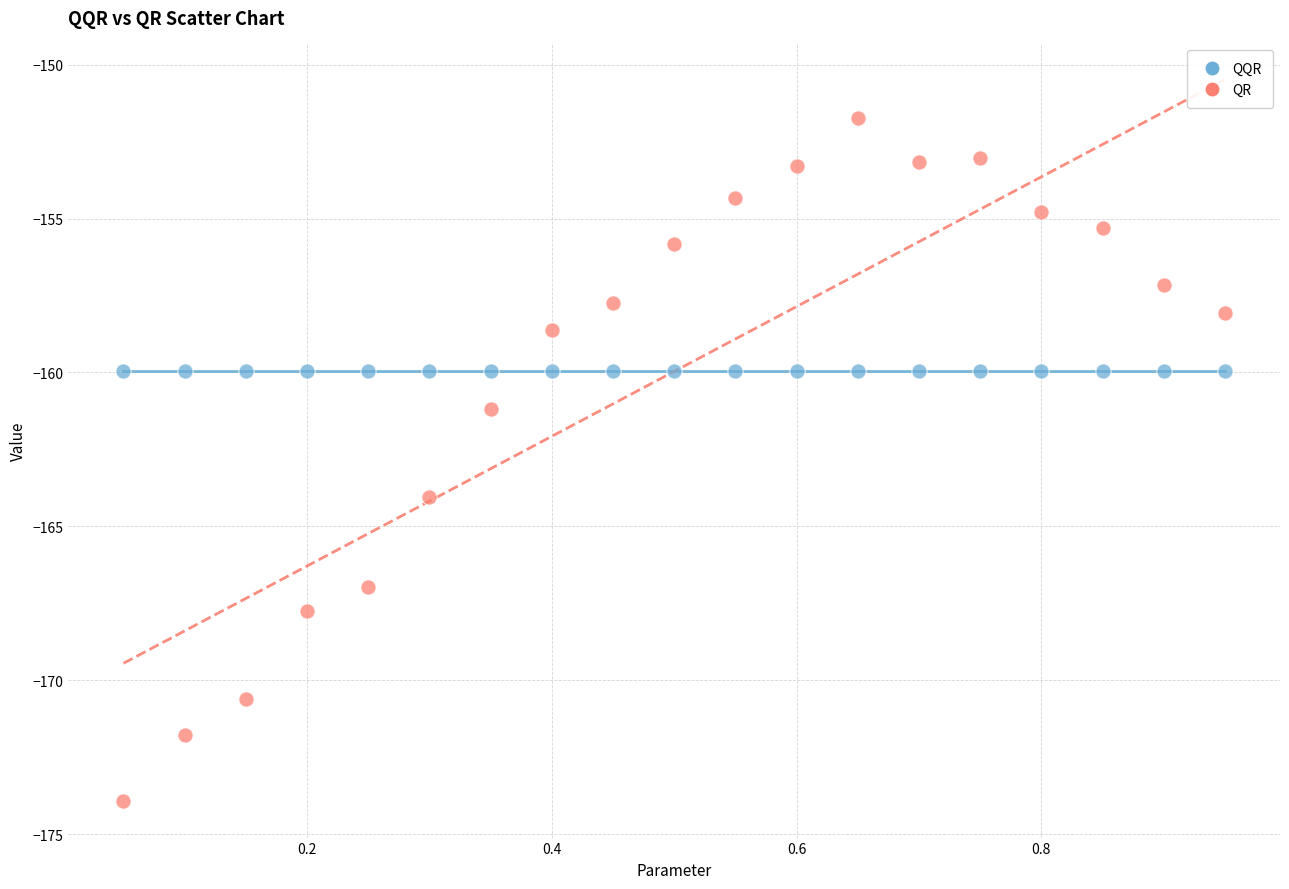

Which series reaches the minimum Y coordinate?

QR